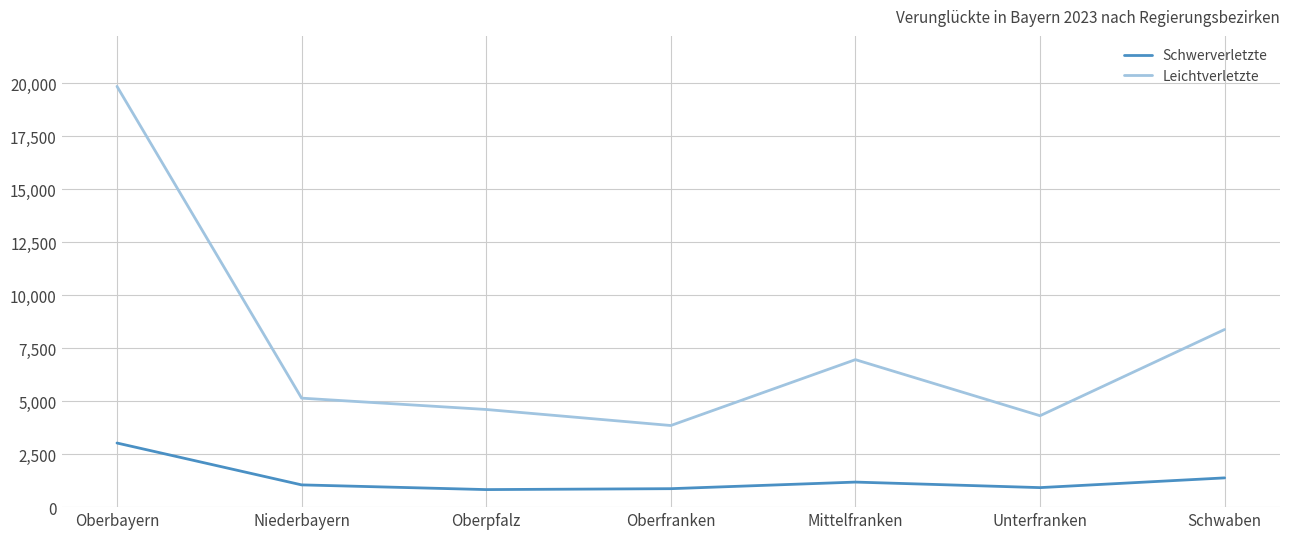

Which series has the largest total across all categories?

Leichtverletzte